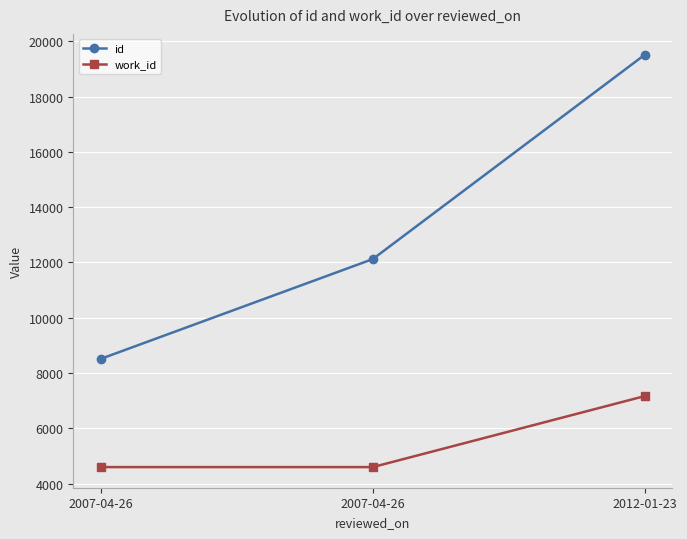

What is the difference between the maximum and minimum values in the work_id series?

2570